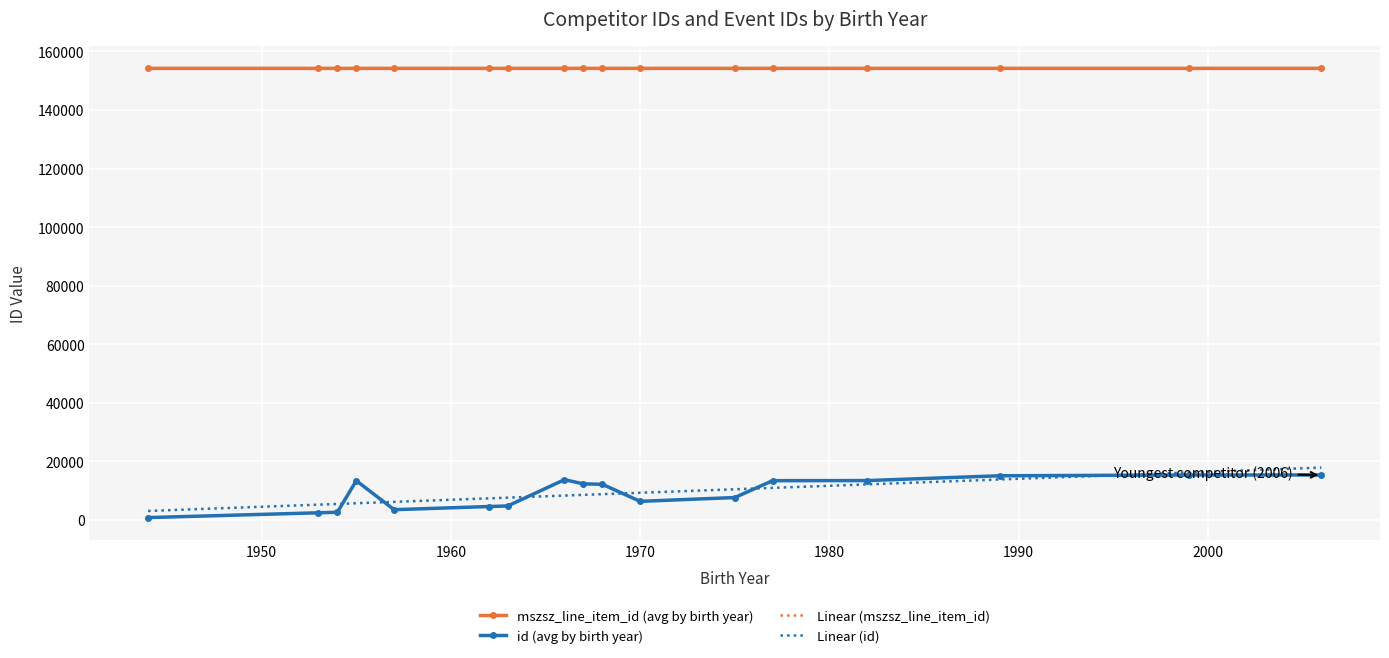

True or false: id (avg by birth year) has more than 0 interior local peaks.

True